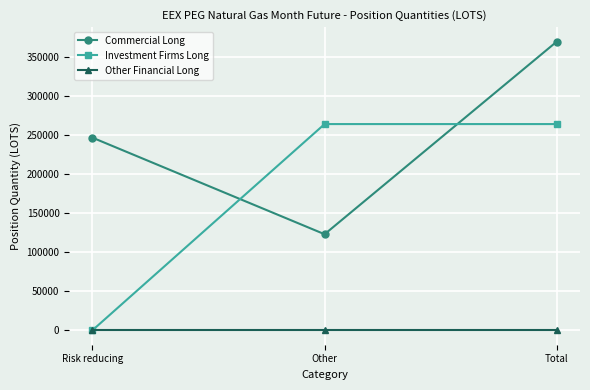

Which series has the largest range (max minus min)?

Investment Firms Long